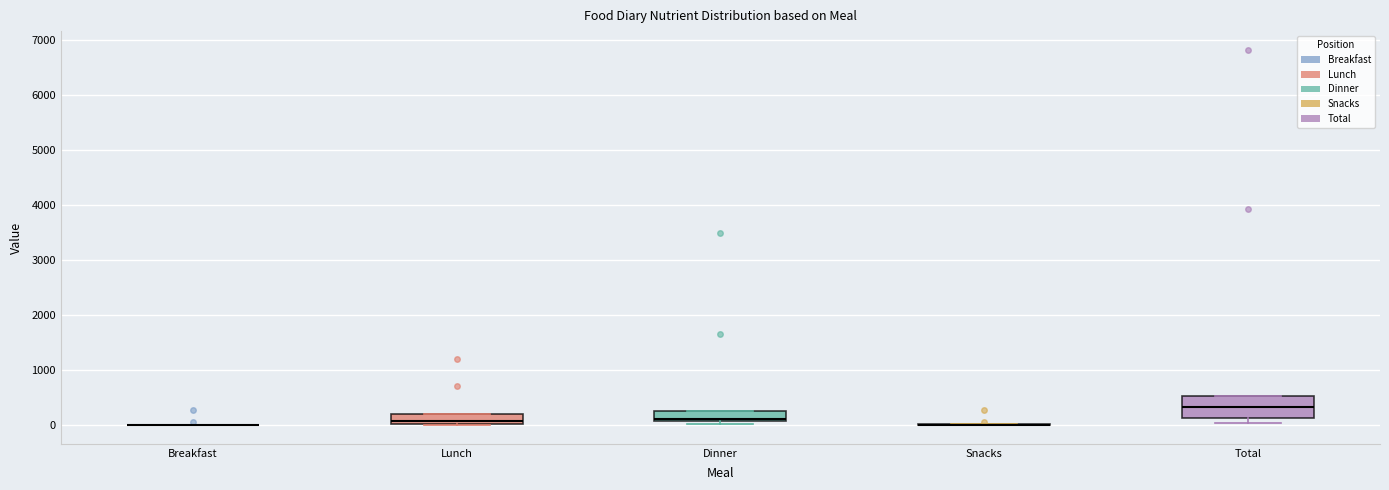

Reading left to right, transcribe this box plot: for each box, give where its median line is, the range the box spans, and where its two whiskers end, as read against the y-axis. The values are not printed on the chart, so give them approximately, as read against the axis.

Breakfast: box collapsed to a line at 0, whiskers 0 to 0
Lunch: median 100, box 0 to 200, whiskers 0 to 200
Dinner: median 100 (just above the box's lower edge), box 100 to 200, whiskers 0 to 200
Snacks: box collapsed to a line at 0, whiskers 0 to 0
Total: median 300, box 100 to 500, whiskers 0 to 500